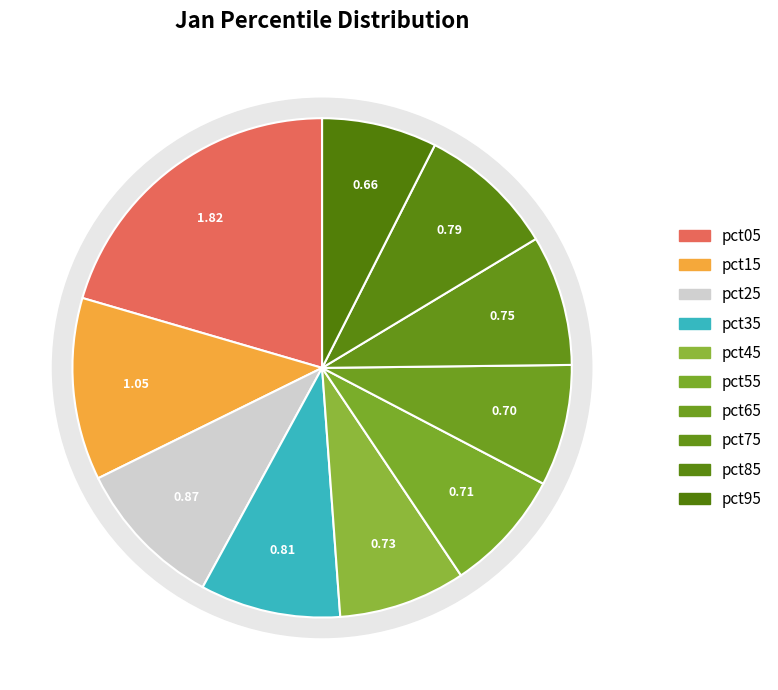

Is it true that pct35 is 9% of the pie?

True